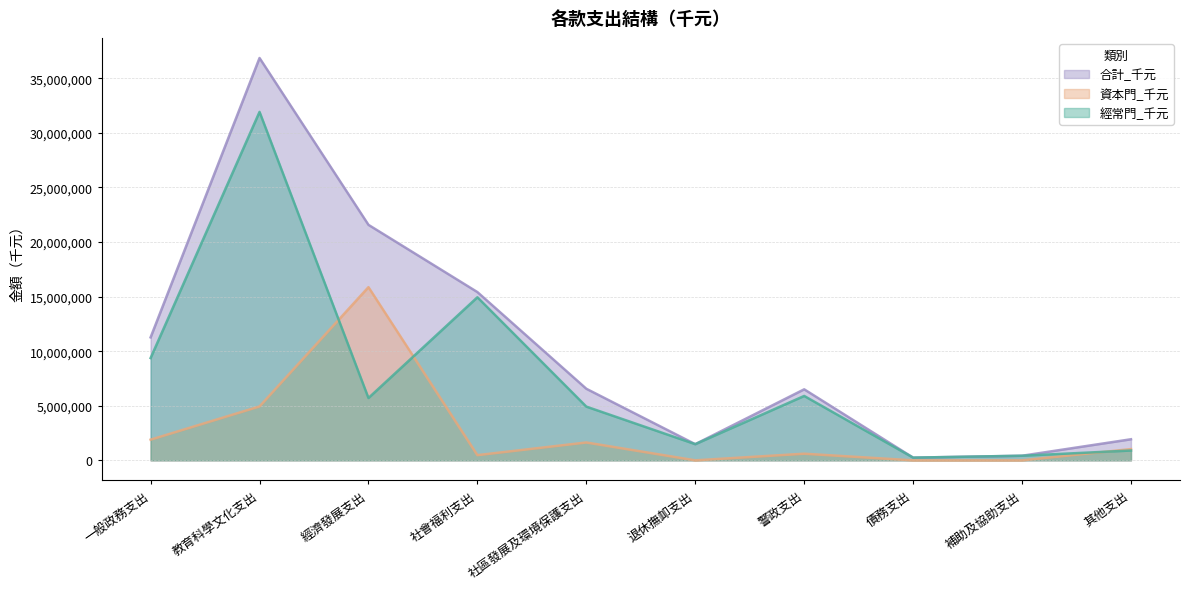

What is the sum of all 資本門_千元 values?

26439018